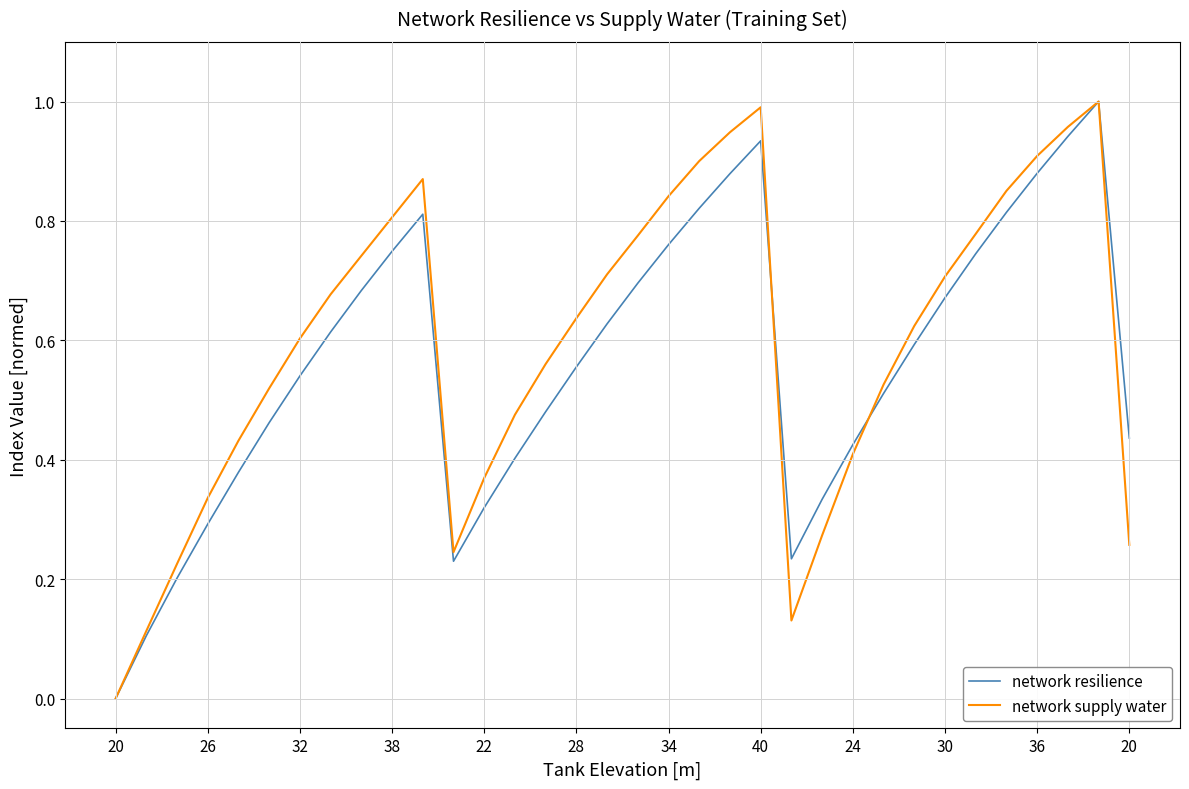

What are all the series names shown in the legend?

network resilience, network supply water